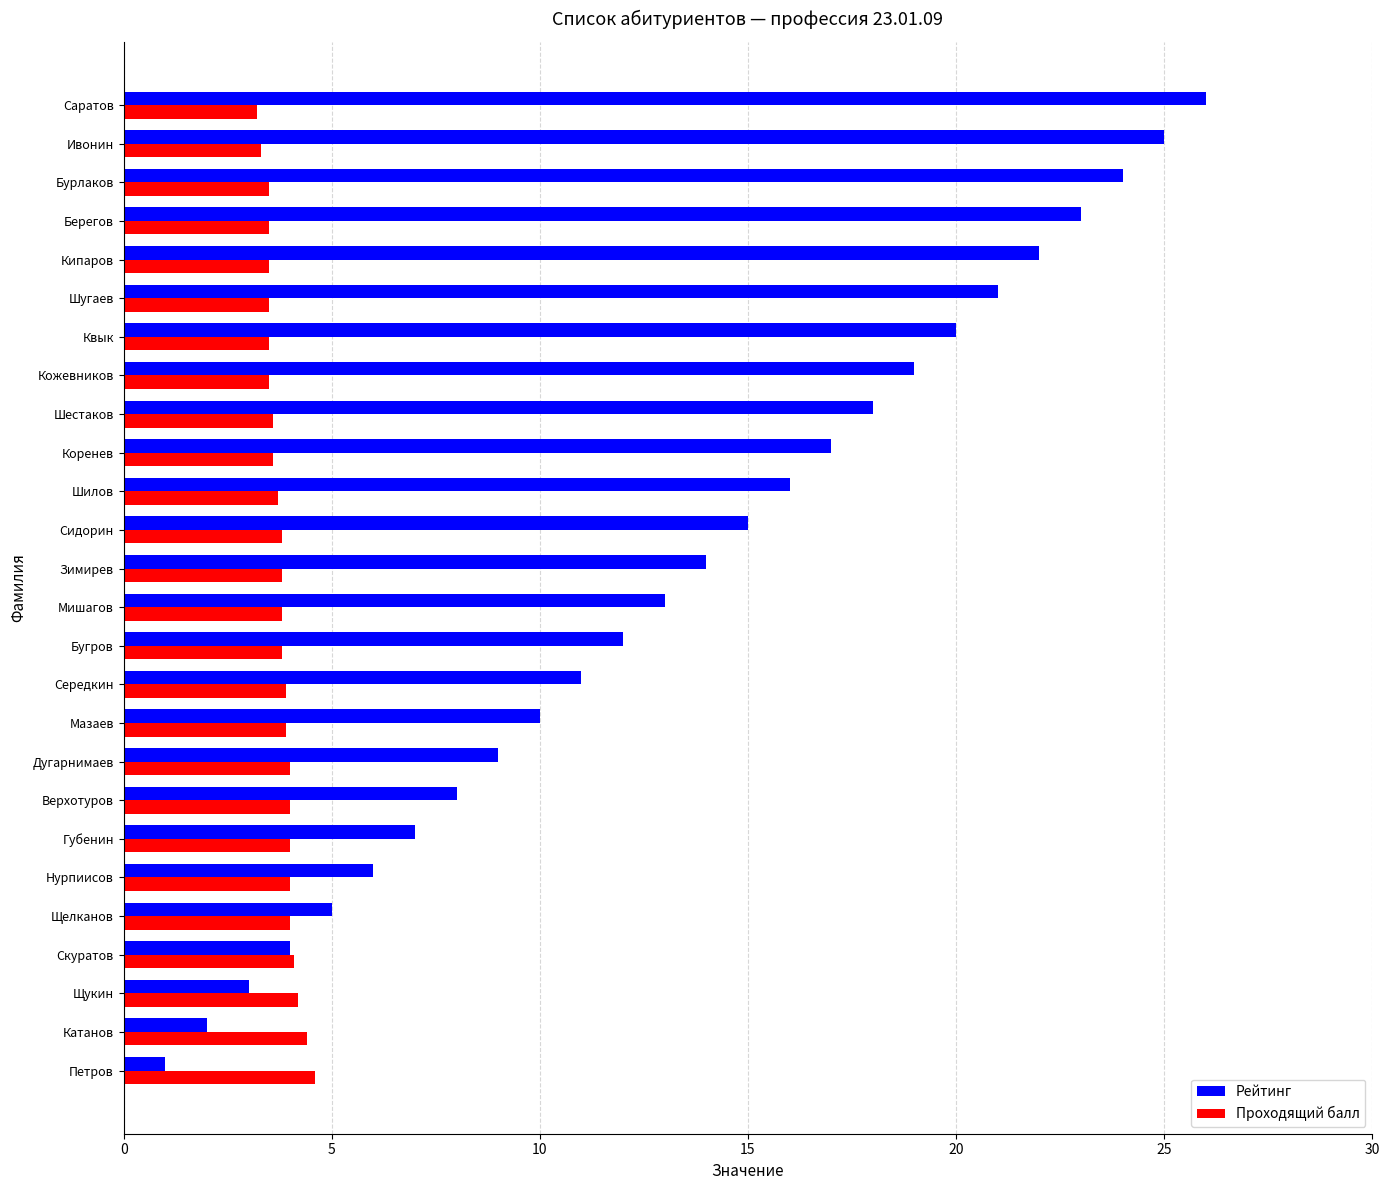

True or false: Рейтинг has a value of 3.2 at Дугарнимаев.

False